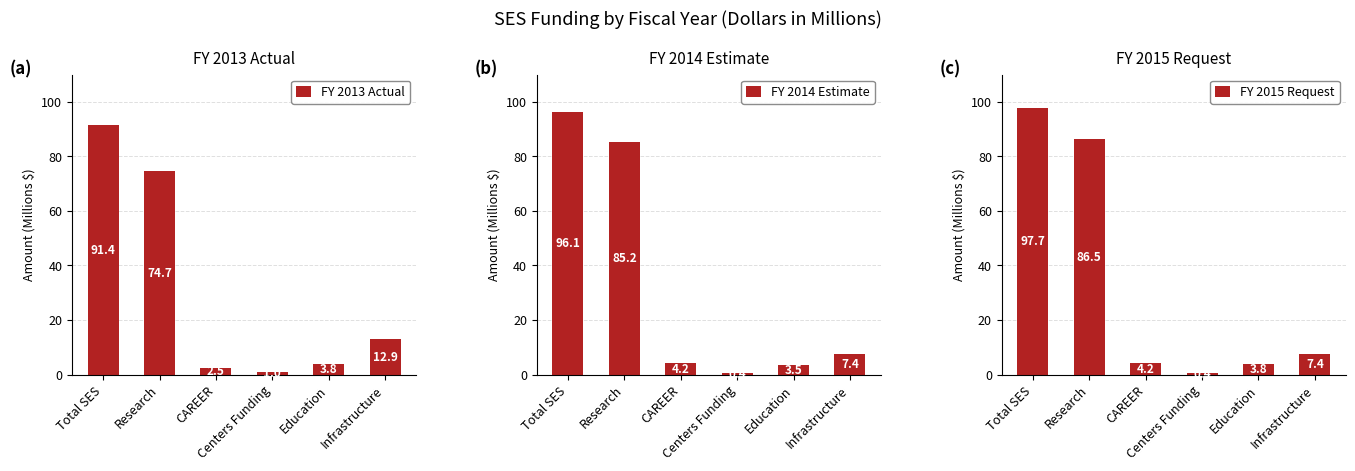

What is the label of the 2nd bar from the left?

Research